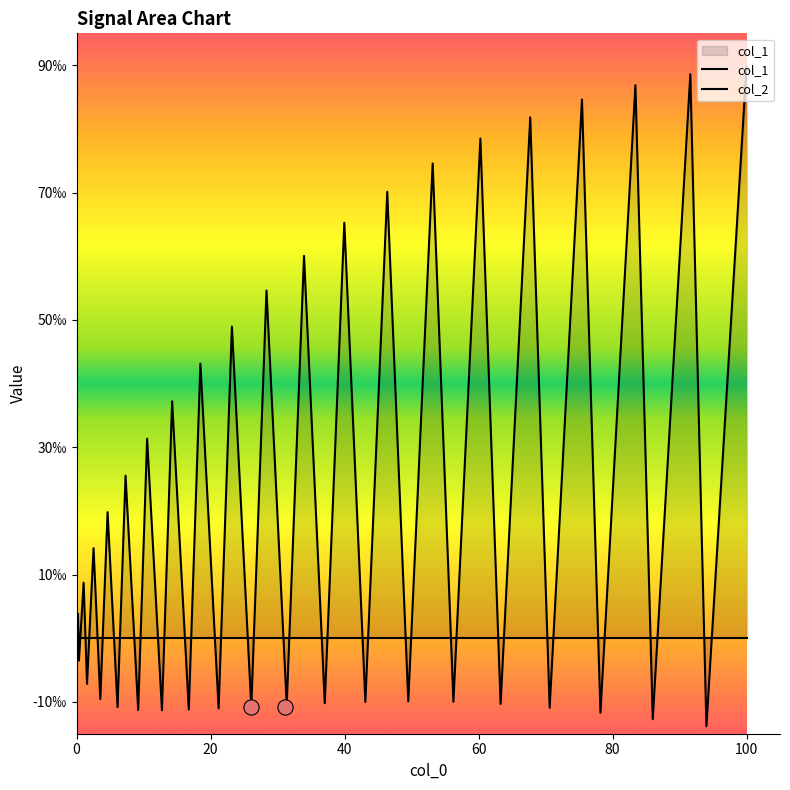

At how many categories does at least one series exceed 0?

20